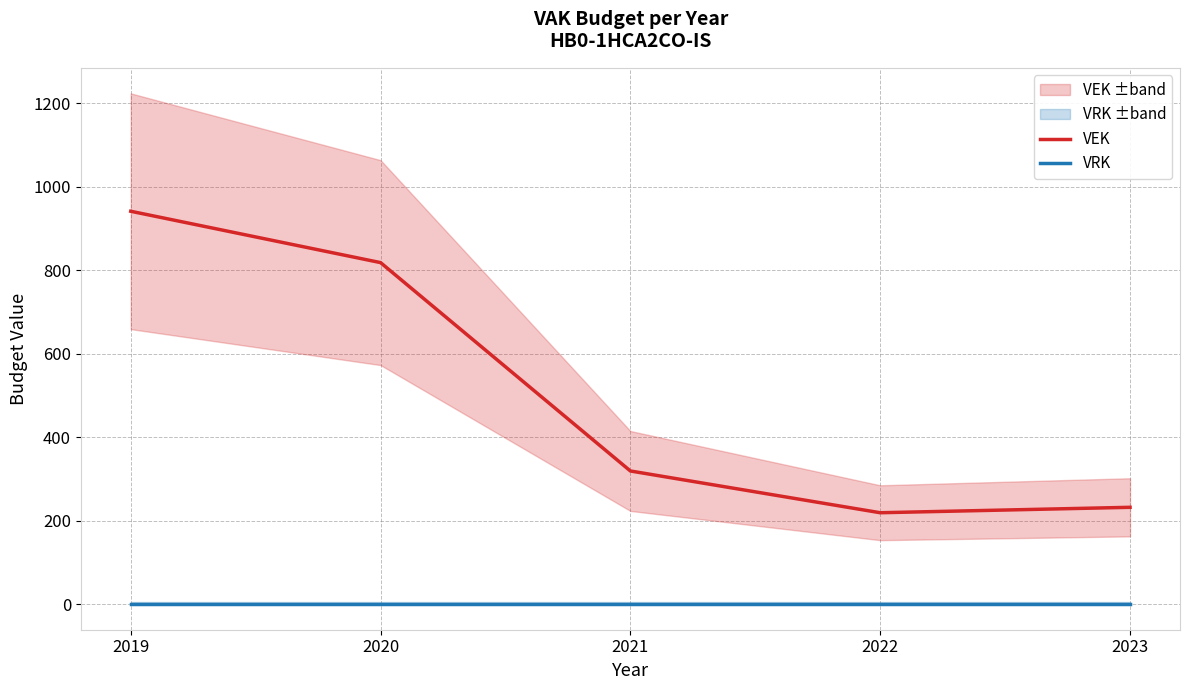

True or false: VEK and VRK cross at least once.

False